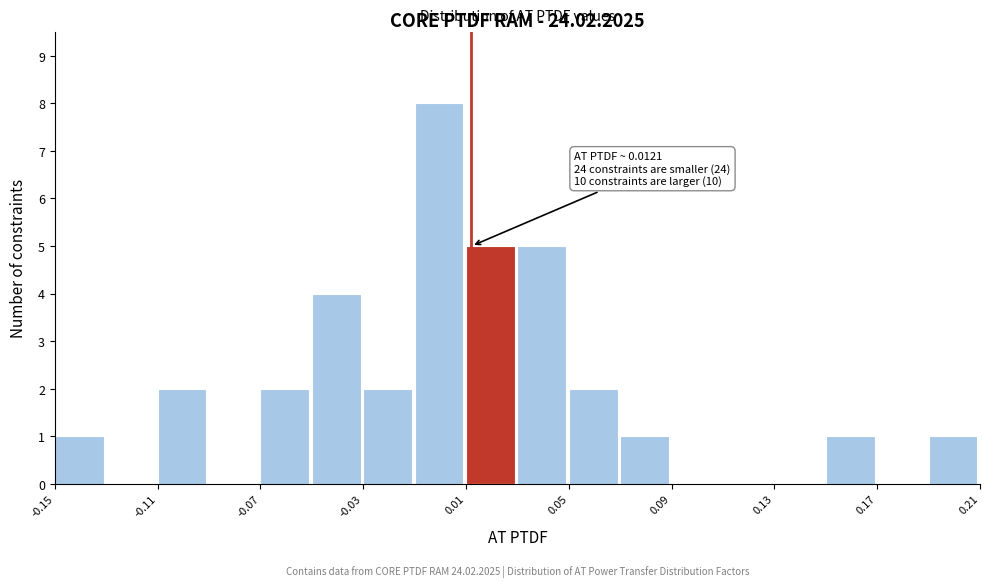

Which range on the x-axis has the tallest bar?

-0.01 to 0.01